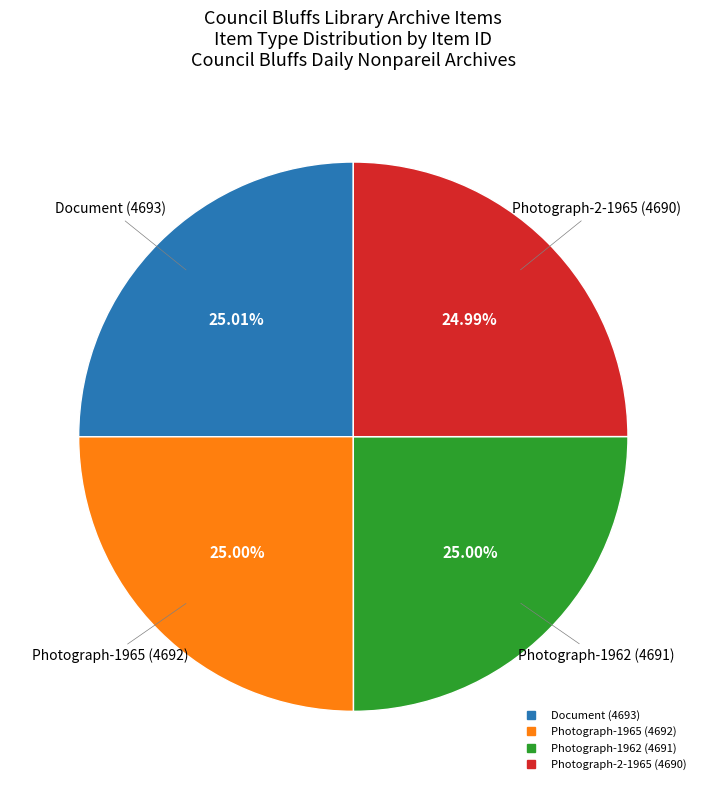

Is there any slice that represents more than half of the pie?

No